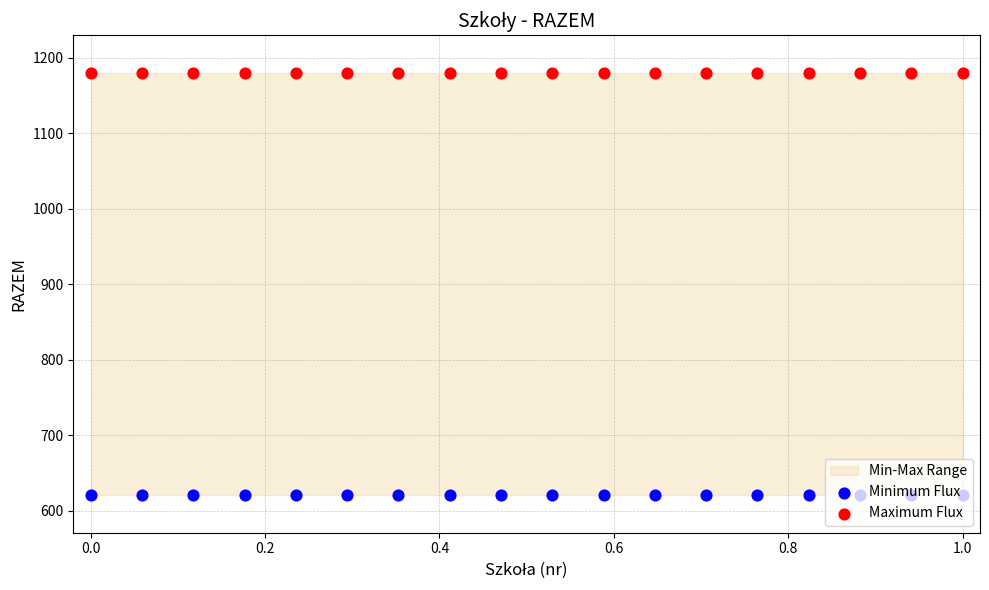

At how many categories does at least one series exceed 1102?

18